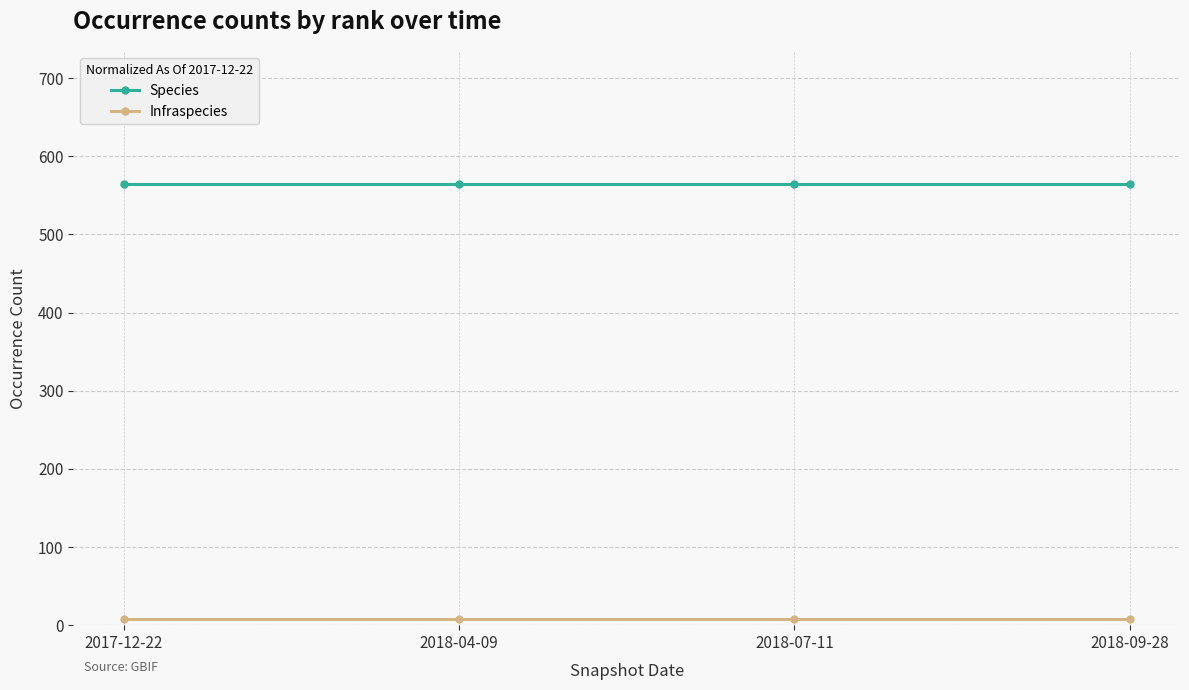

True or false: Infraspecies and Species intersect in this chart.

False